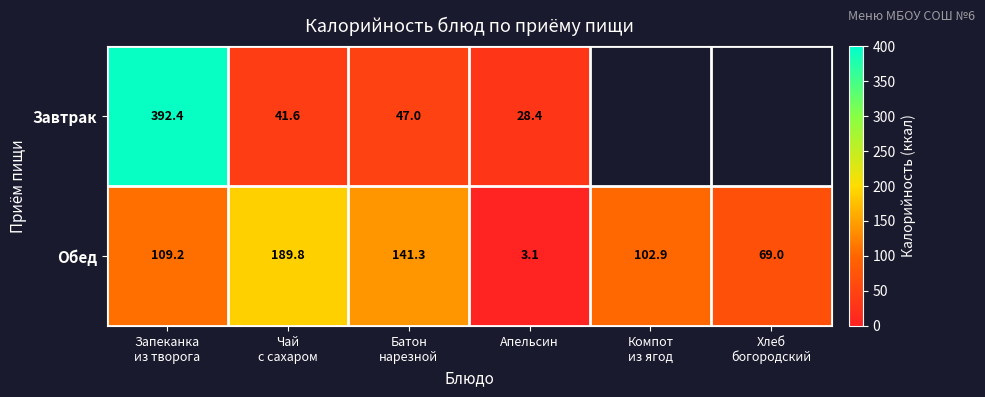

Between Батон
нарезной and Чай
с сахаром, which is larger?

Батон
нарезной